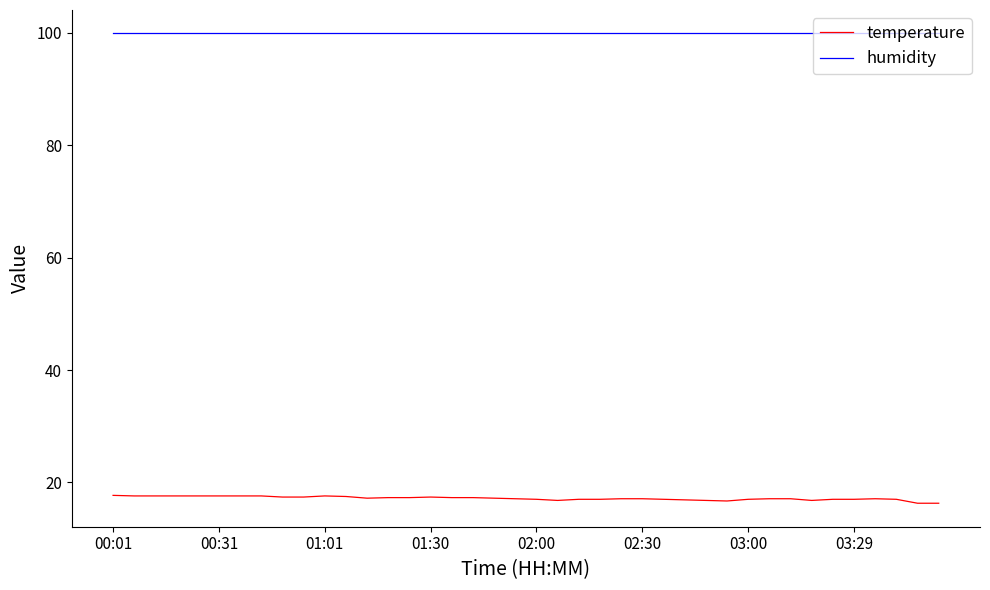

Rank the series by their maximum value, from lowest to highest.

temperature, humidity